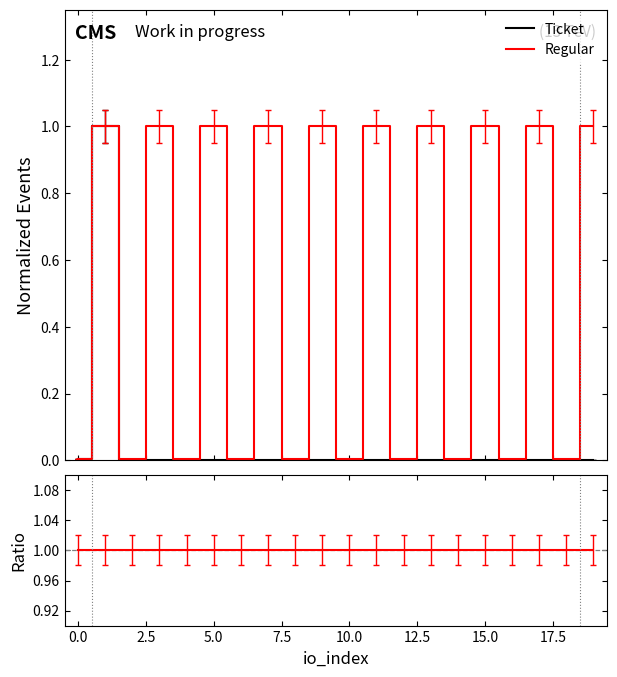

Reading left to right, what are all the values shown in this chart?

Ticket: 0.0	1.0	0.0	0.0	0.0	0.0	0.0	0.0	0.0	0.0	0.0	0.0	0.0	0.0	0.0	0.0	0.0	0.0	0.0	0.0
Regular: 0.0	1.0	0.0	1.0	0.0	1.0	0.0	1.0	0.0	1.0	0.0	1.0	0.0	1.0	0.0	1.0	0.0	1.0	0.0	1.0
Ratio: 1.0	1.0	1.0	1.0	1.0	1.0	1.0	1.0	1.0	1.0	1.0	1.0	1.0	1.0	1.0	1.0	1.0	1.0	1.0	1.0